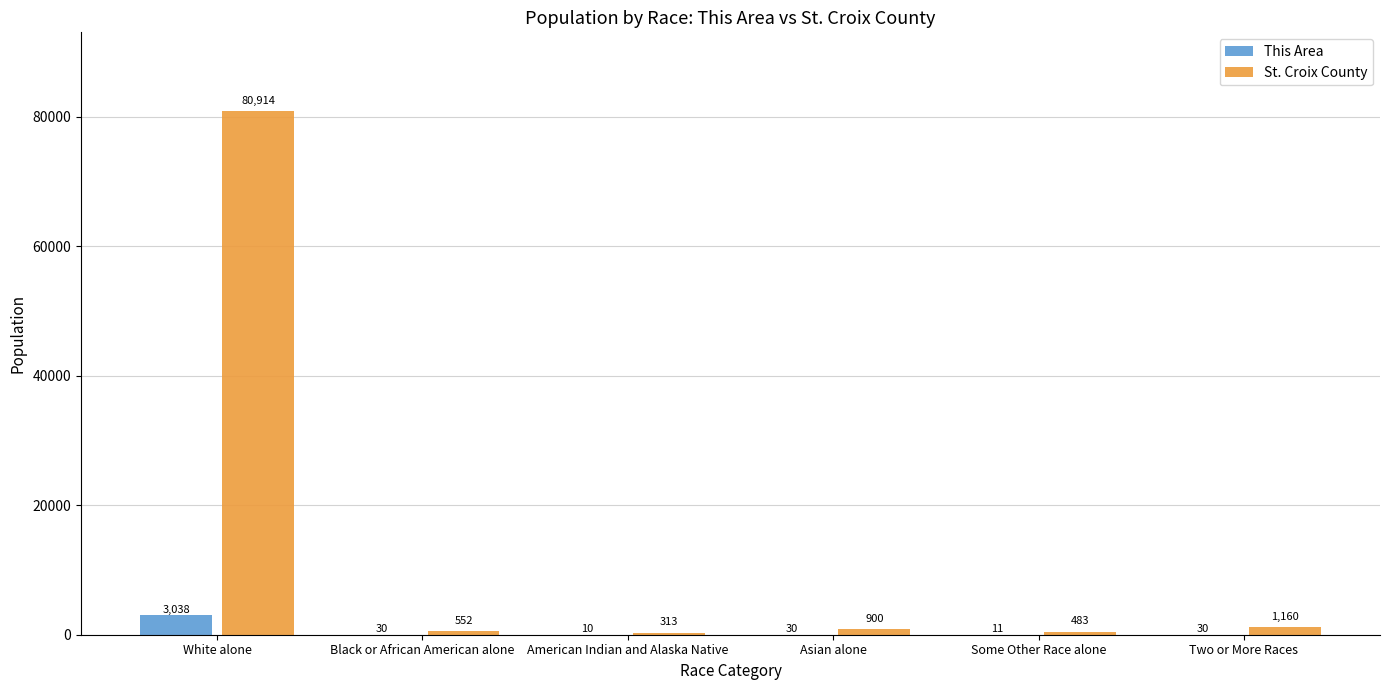

What is the maximum value for This Area?

3038